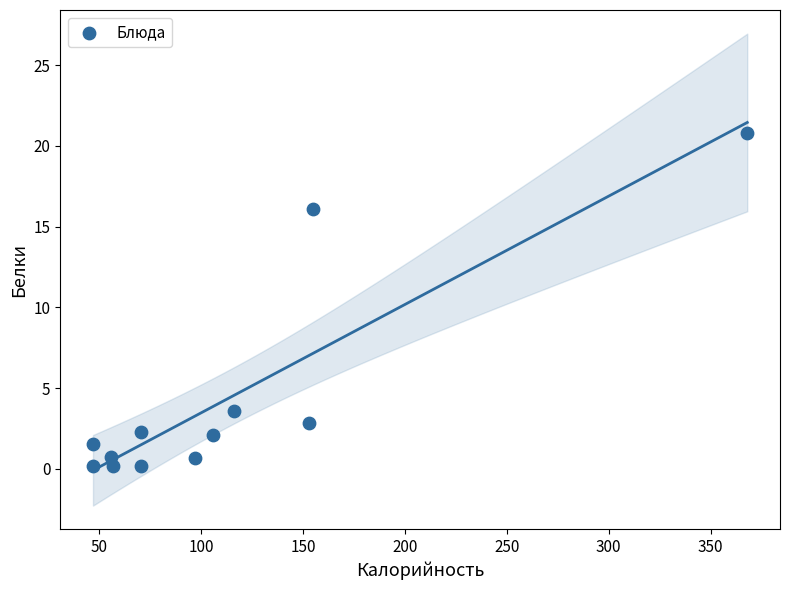

What Y value in the scatter plot is closest to 10?

16.1